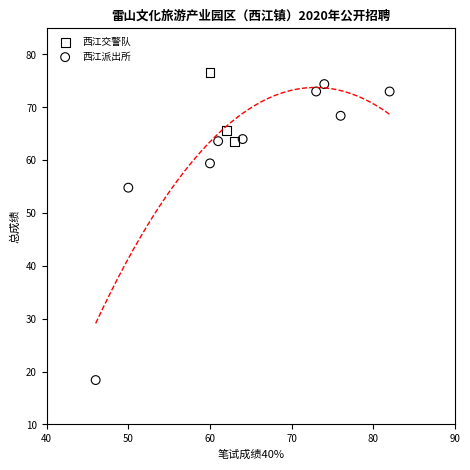

Which series contains the lowest Y value?

西江派出所